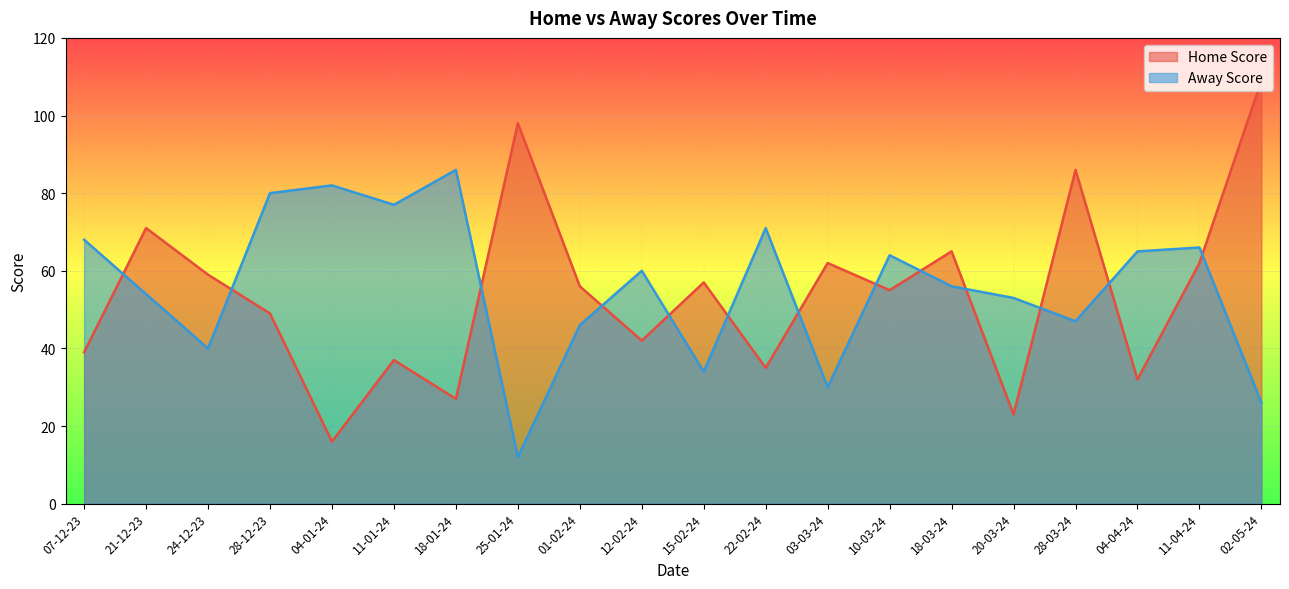

What is the spread (max minus min) of values at 28-12-23?

31